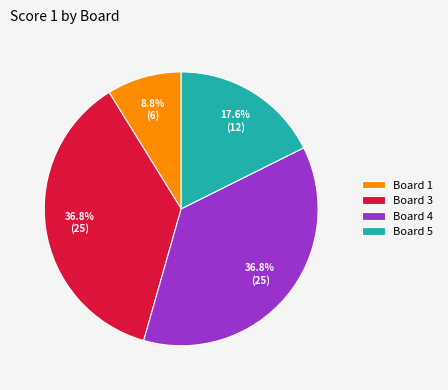

What percentage is NOT represented by Board 1?

91.2%